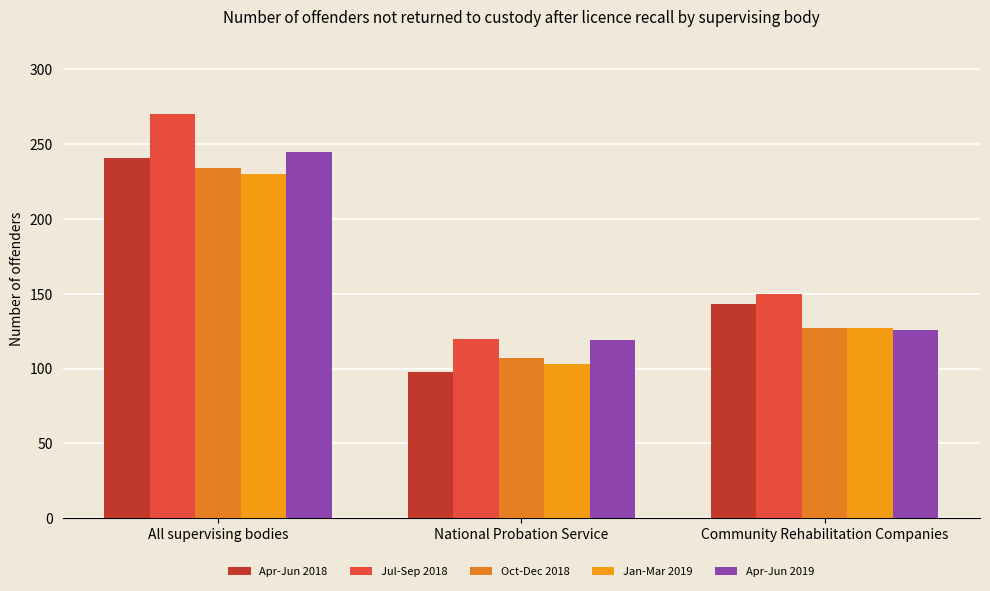

At which label does Jan-Mar 2019 first exceed 127?

All supervising bodies